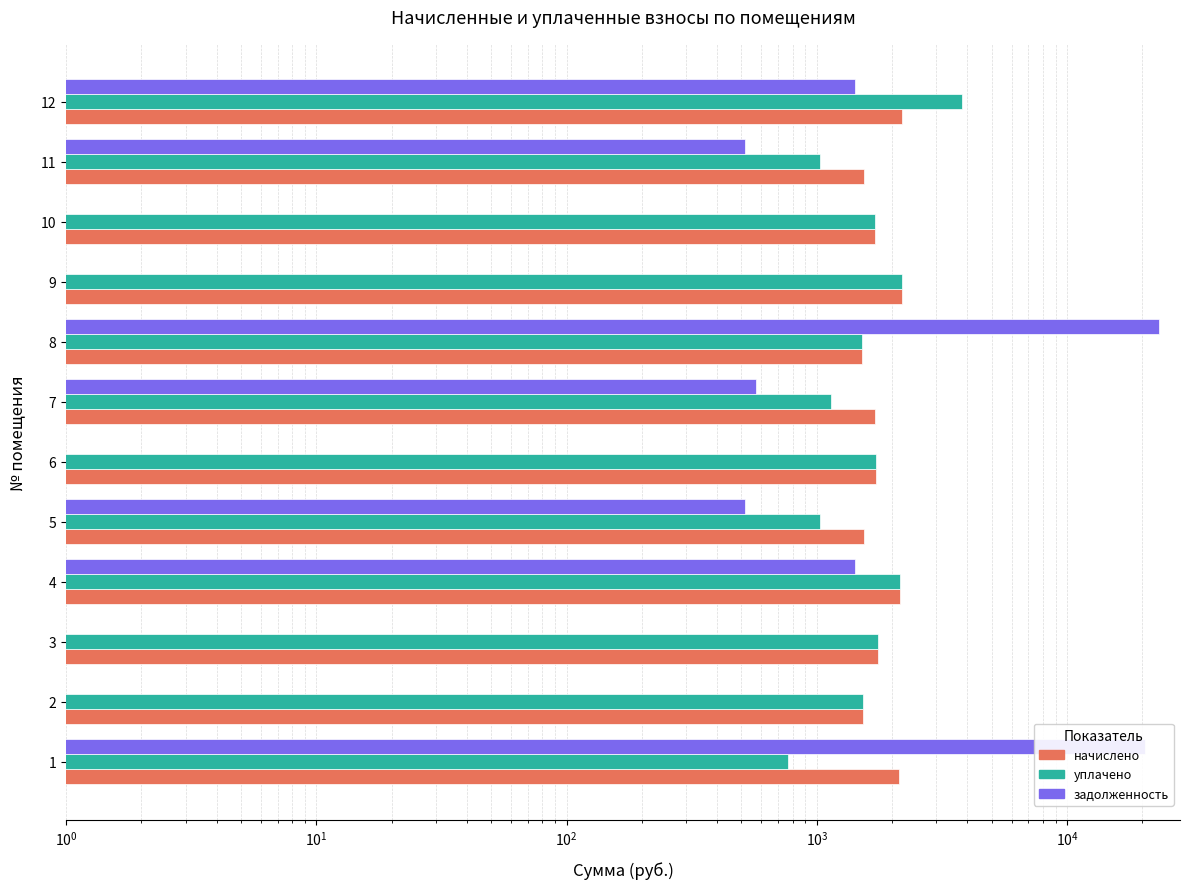

What is the difference between the maximum and minimum values in the задолженность series?

23362.3